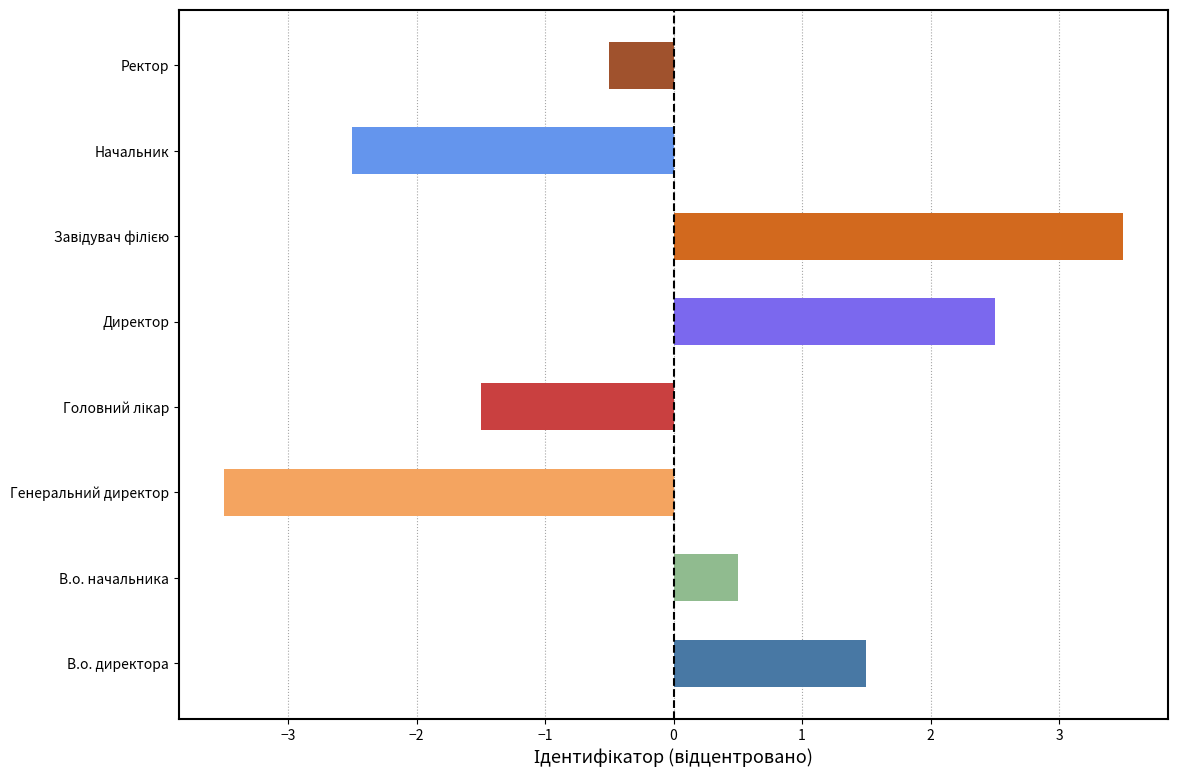

The value at Ректор is -0.5. True or false?

True